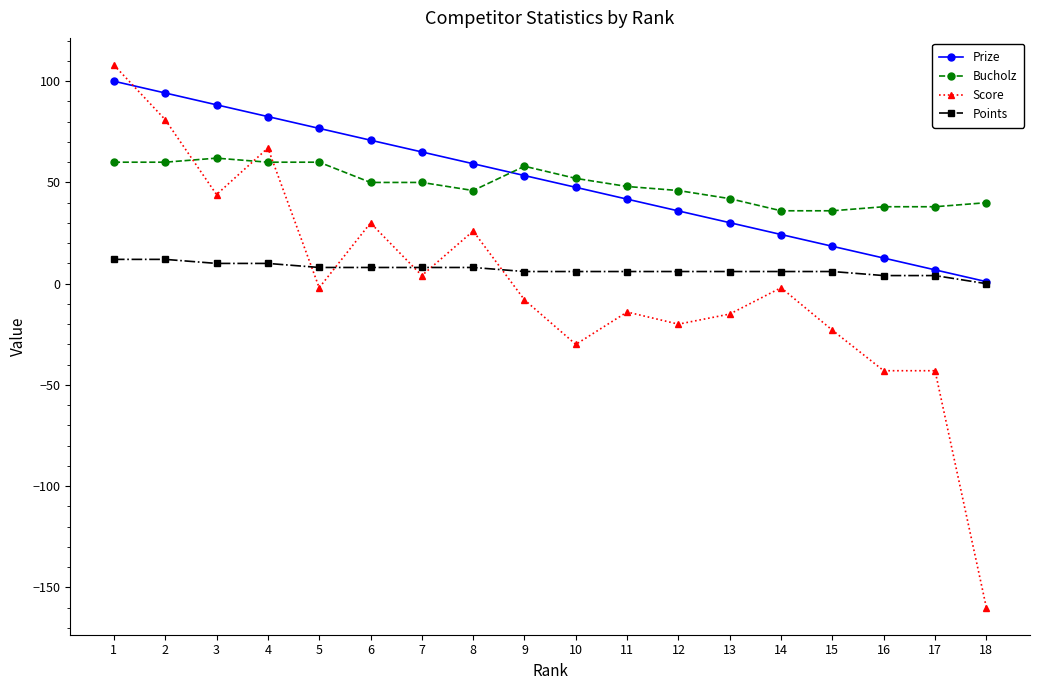

At 1, list the series in order from largest to smallest.

Score, Prize, Bucholz, Points